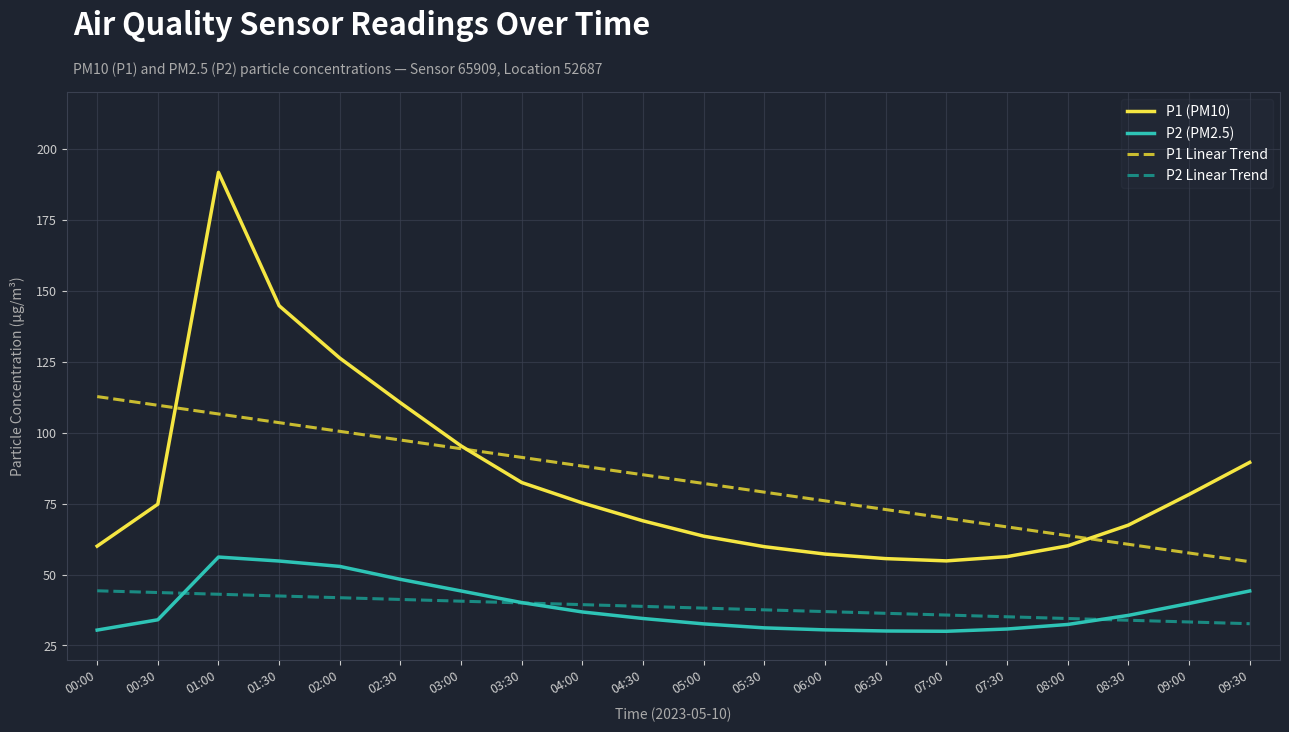

The P1 Linear Trend series shows 98.9 at 09:00. True or false?

False